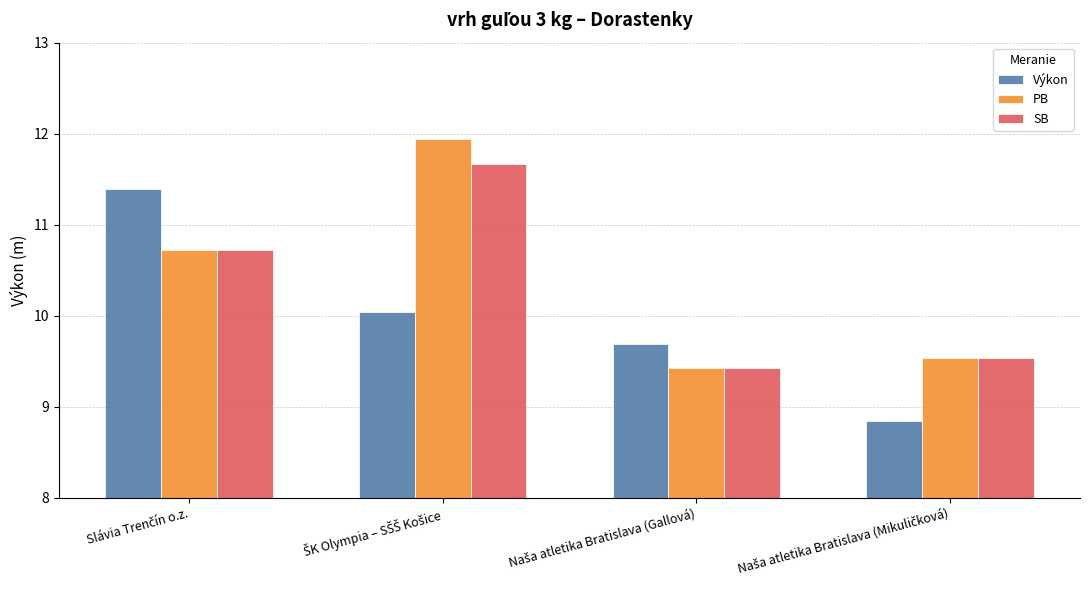

What is the sum of all SB values?

41.4